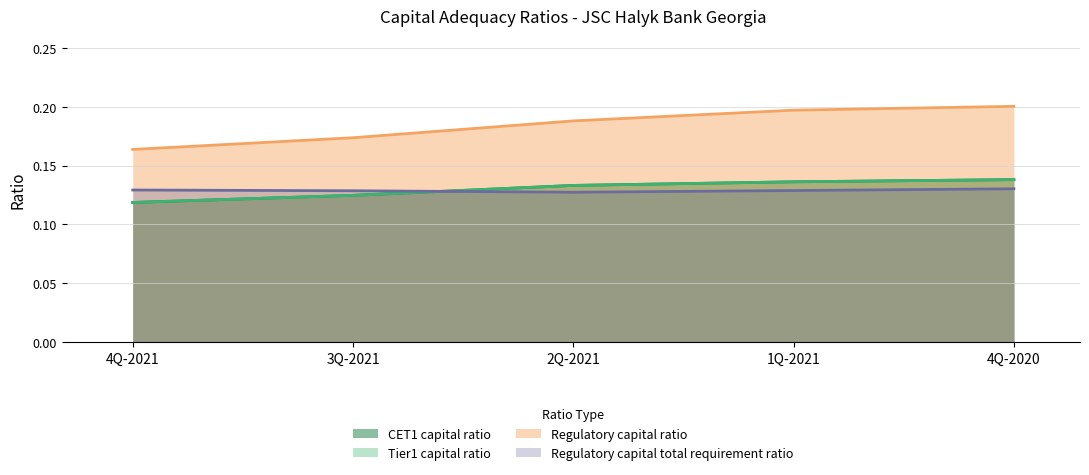

Reading right to left, what are all the values shown in this chart?

CET1 capital ratio: 0.1	0.1	0.1	0.1	0.1
Tier1 capital ratio: 0.1	0.1	0.1	0.1	0.1
Regulatory capital ratio: 0.2	0.2	0.2	0.2	0.2
Regulatory capital total requirement ratio: 0.1	0.1	0.1	0.1	0.1